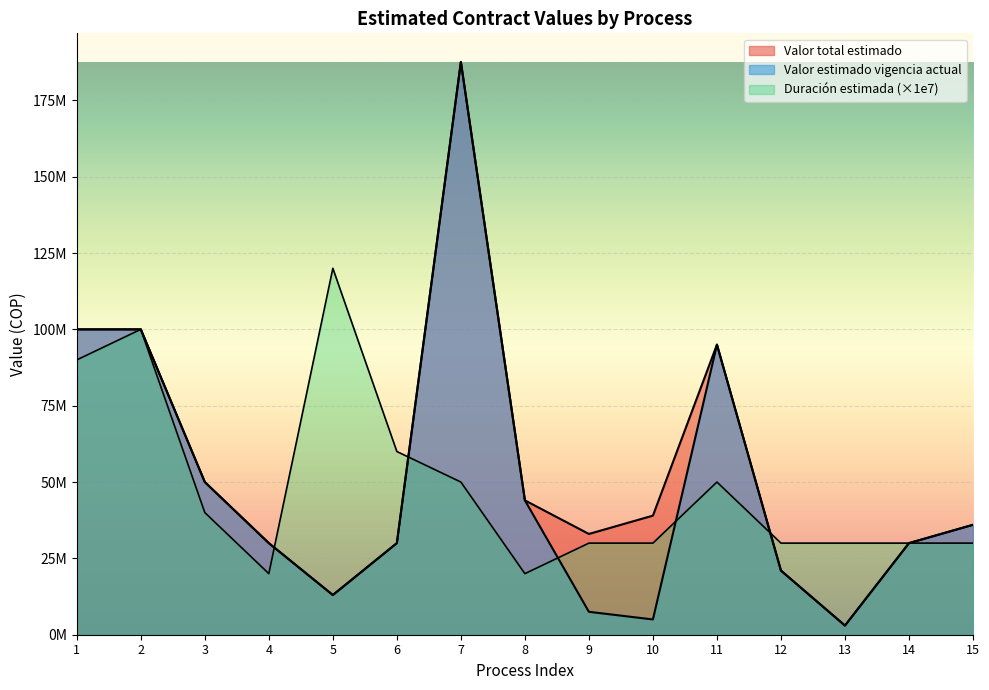

Reading left to right, transcribe all the data shown in this chart.

Valor total estimado: 1=100000000	2=100000000	3=50000000	4=30000000	5=13000000	6=30000000	7=187573280	8=44000000	9=33000000	10=39000000	11=95000000	12=21000000	13=3000000	14=30000000	15=36000000
Valor estimado vigencia actual: 1=100000000	2=100000000	3=50000000	4=30000000	5=13000000	6=30000000	7=187573280	8=44000000	9=7500000	10=5000000	11=95000000	12=21000000	13=3000000	14=30000000	15=36000000
Duración estimada: 1=90000000	2=100000000	3=40000000	4=20000000	5=120000000	6=60000000	7=50000000	8=20000000	9=30000000	10=30000000	11=50000000	12=30000000	13=30000000	14=30000000	15=30000000